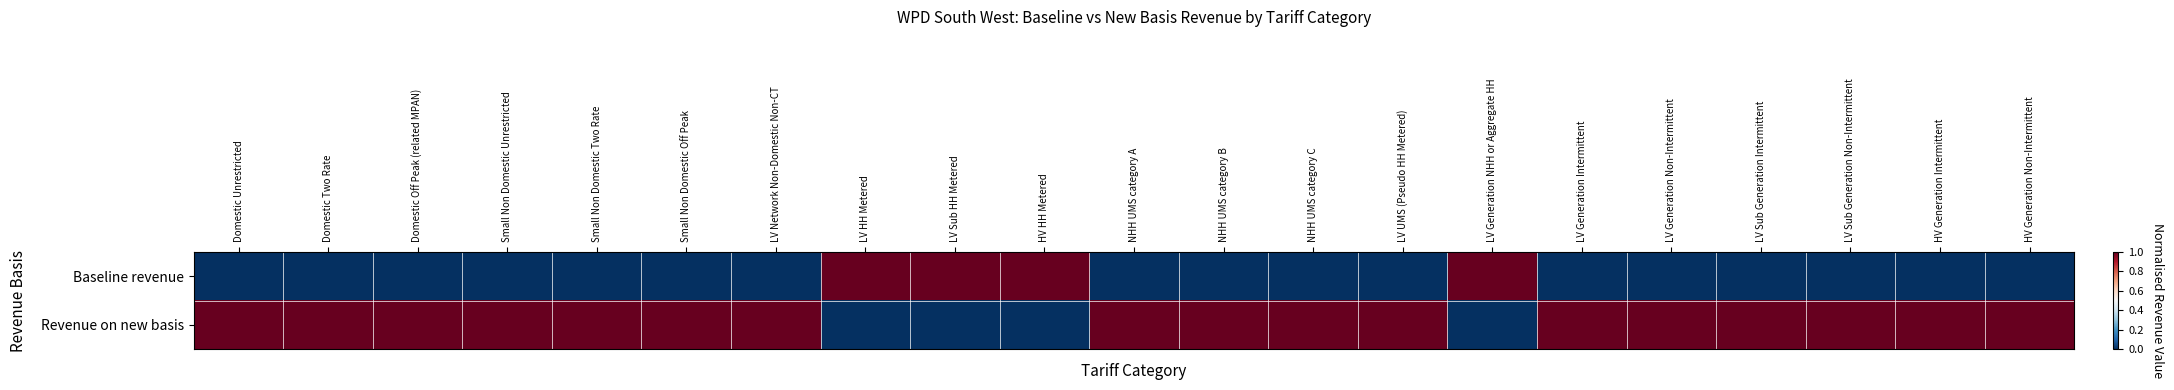

Count the number of categories in the chart.

21